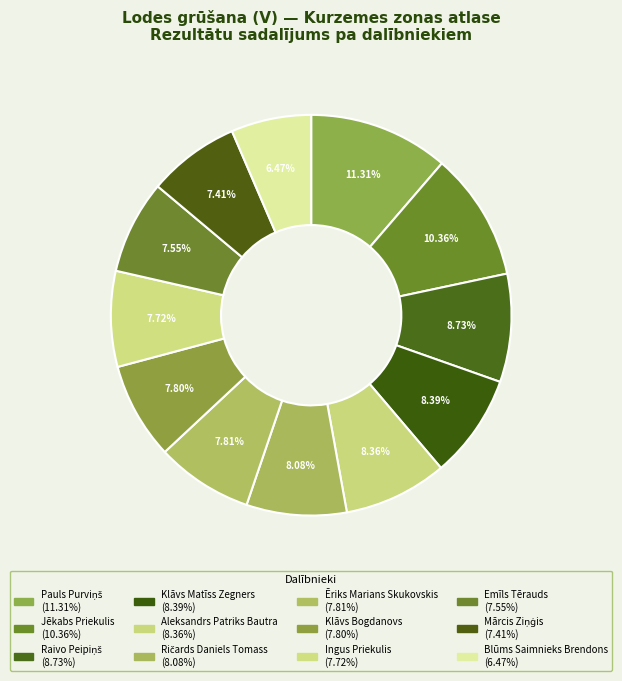

How many segments does this pie chart have?

12